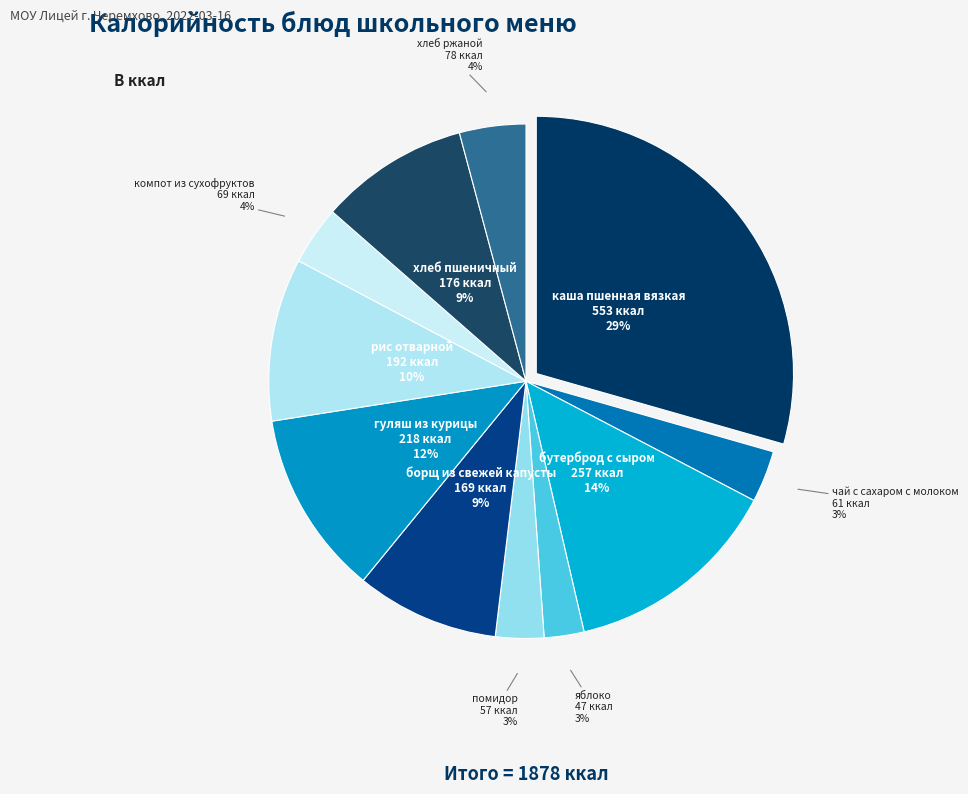

How many slices are in this pie chart?

11